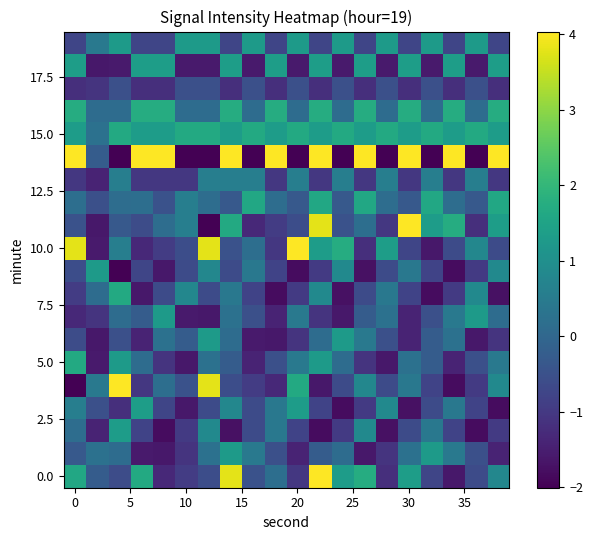

What is the minimum value shown in the chart?

-2.0